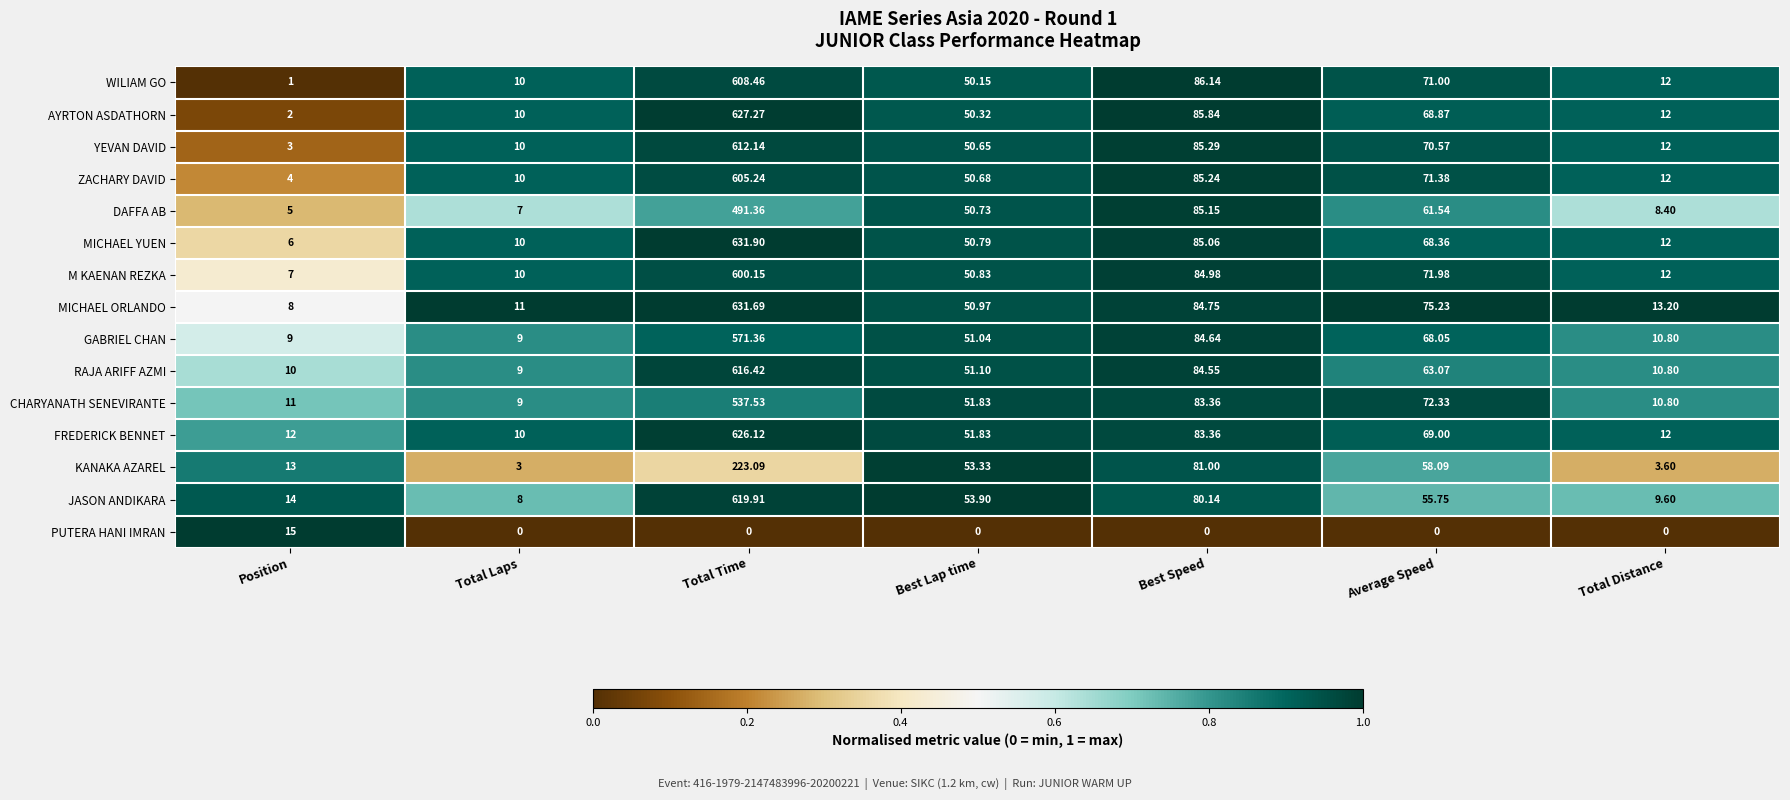

Which series has the widest spread of values?

MICHAEL YUEN